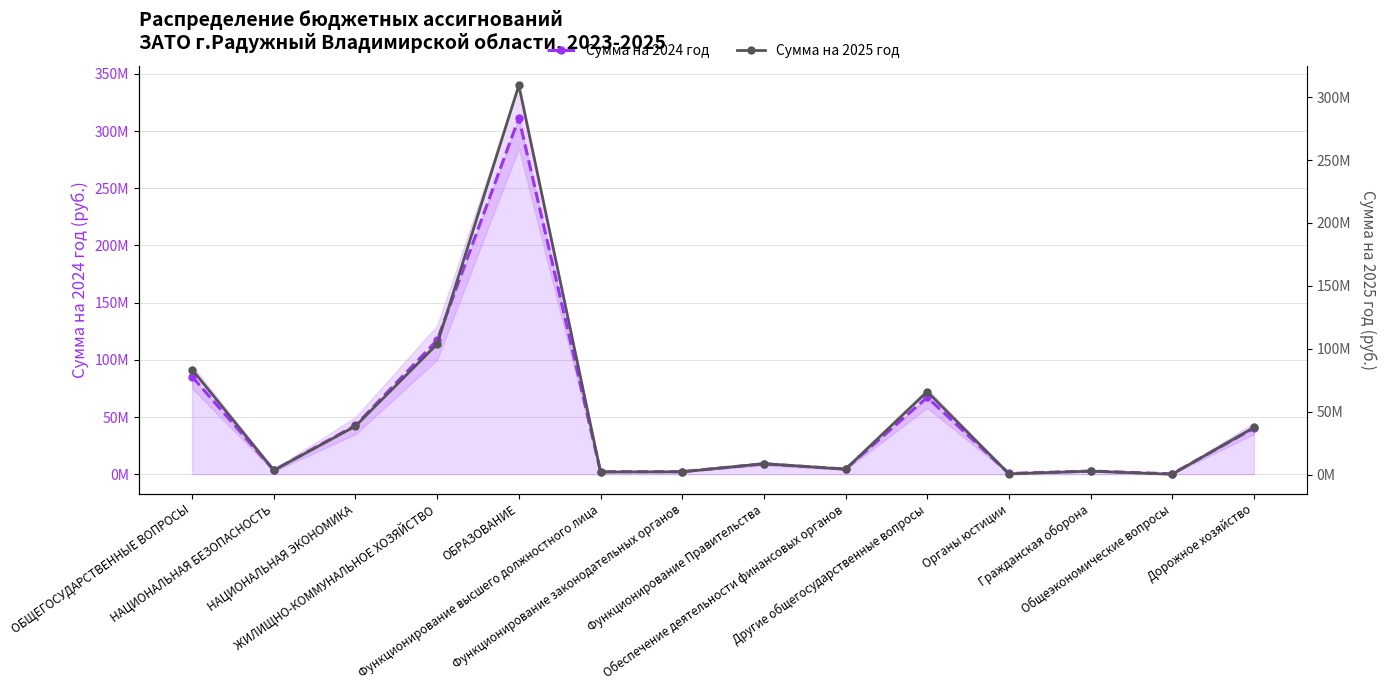

What is the average value of the Сумма на 2024 год series?

49241739